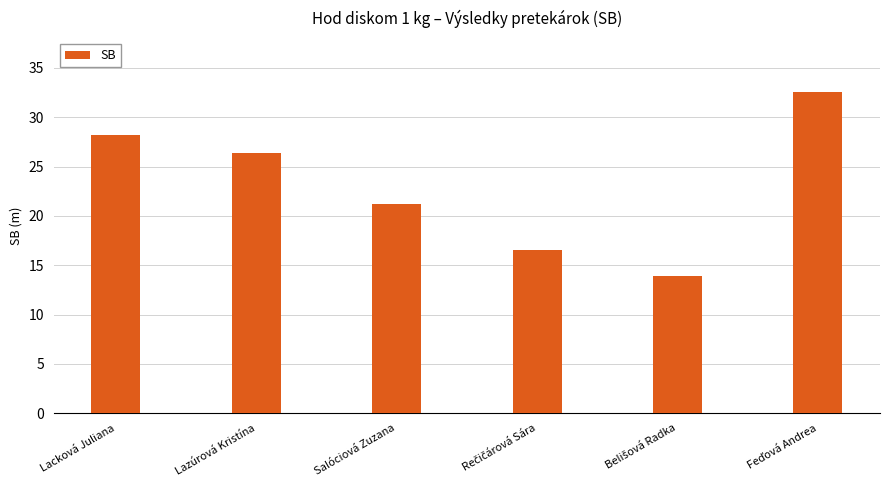

What is the value of the 4th bar from the left?

16.6